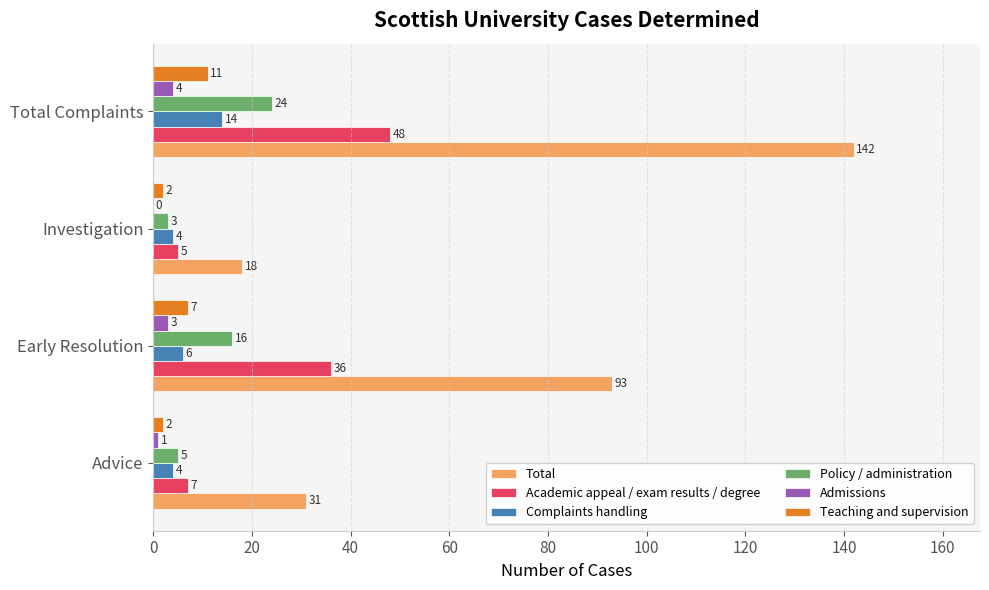

What is the total value across all series at Investigation?

32